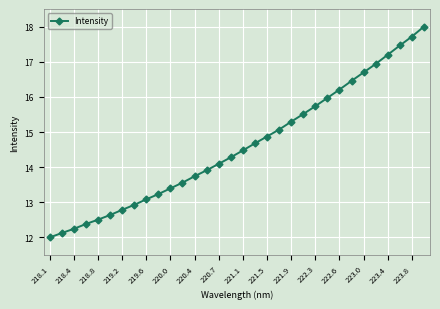

What is the average value?

14.6